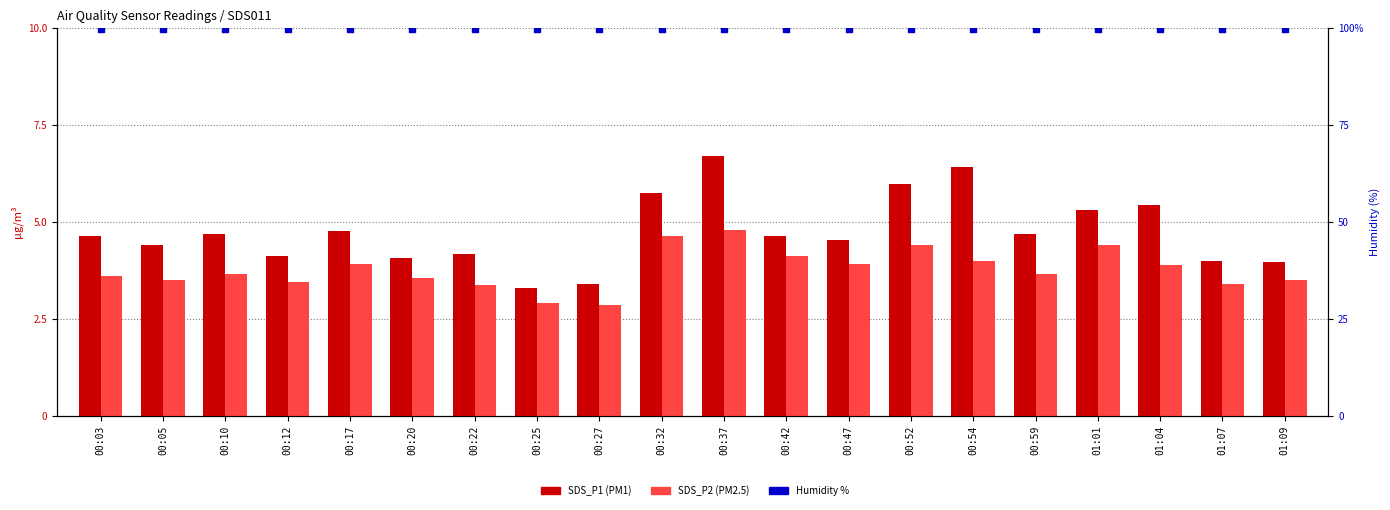

At which category is the sum across all series the highest?

00:37